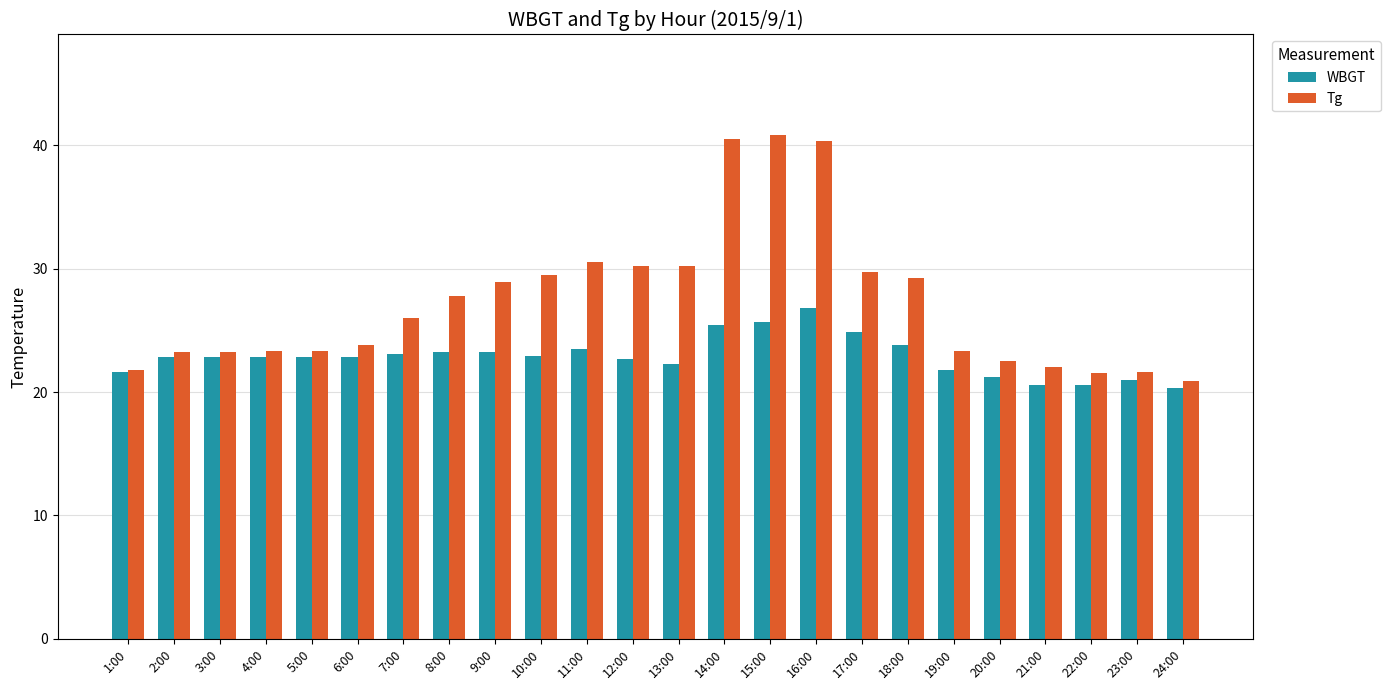

Which series changed the most between 6:00 and 24:00?

Tg